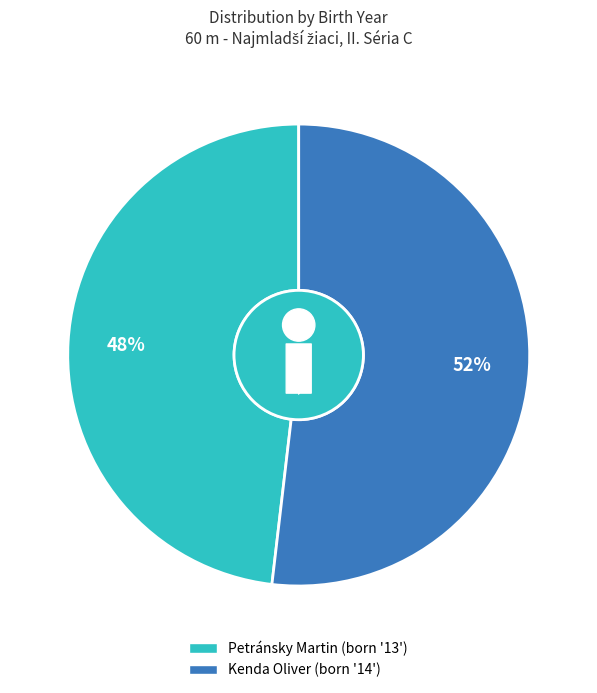

Which slice is the smallest?

Petránsky Martin